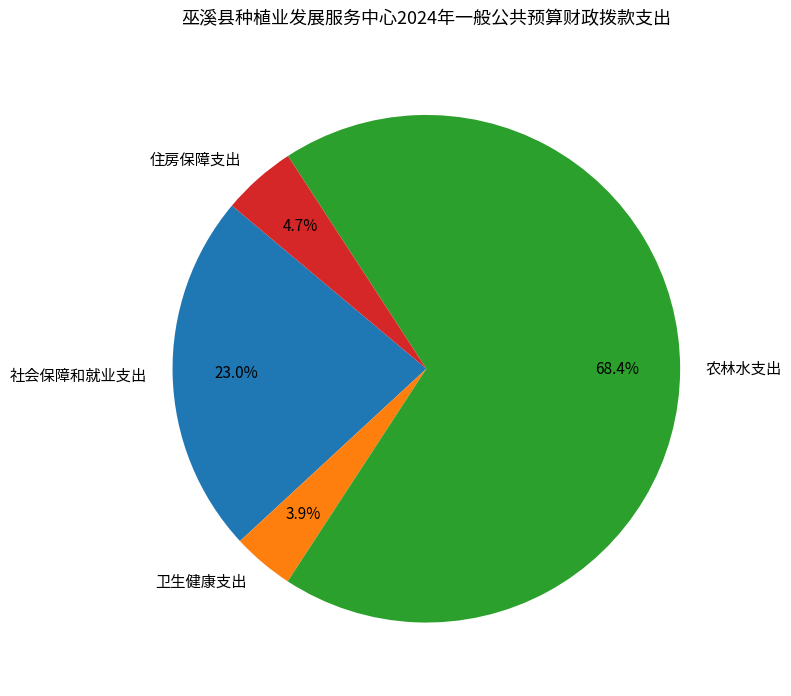

Does 社会保障和就业支出 account for over 50% of the chart?

No